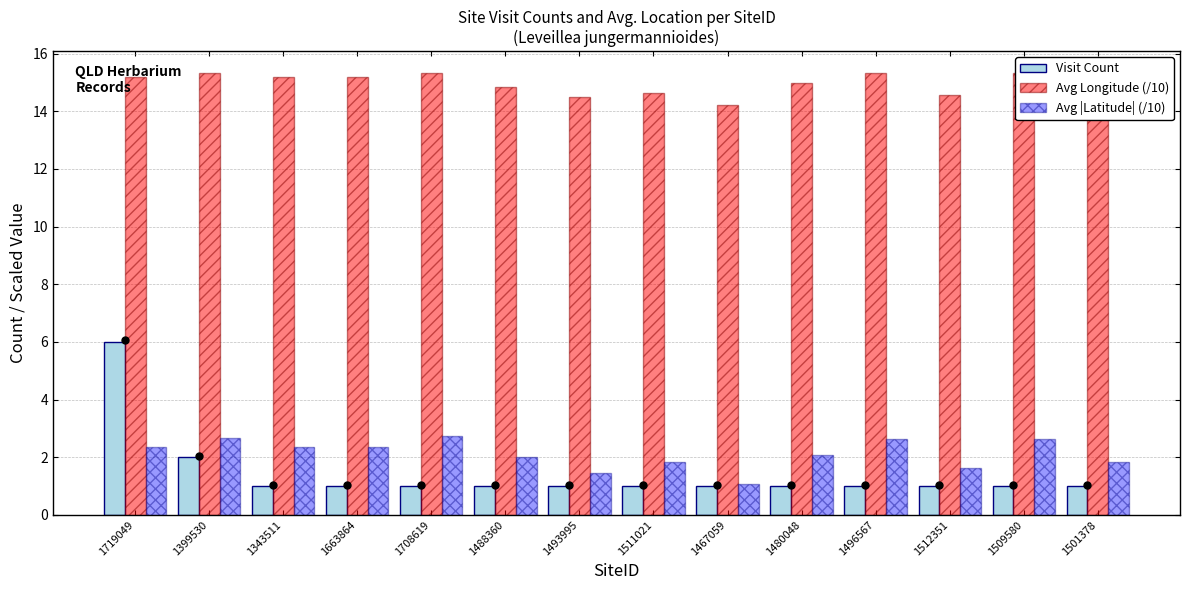

What is the label of the 4th bar from the left?

1663864